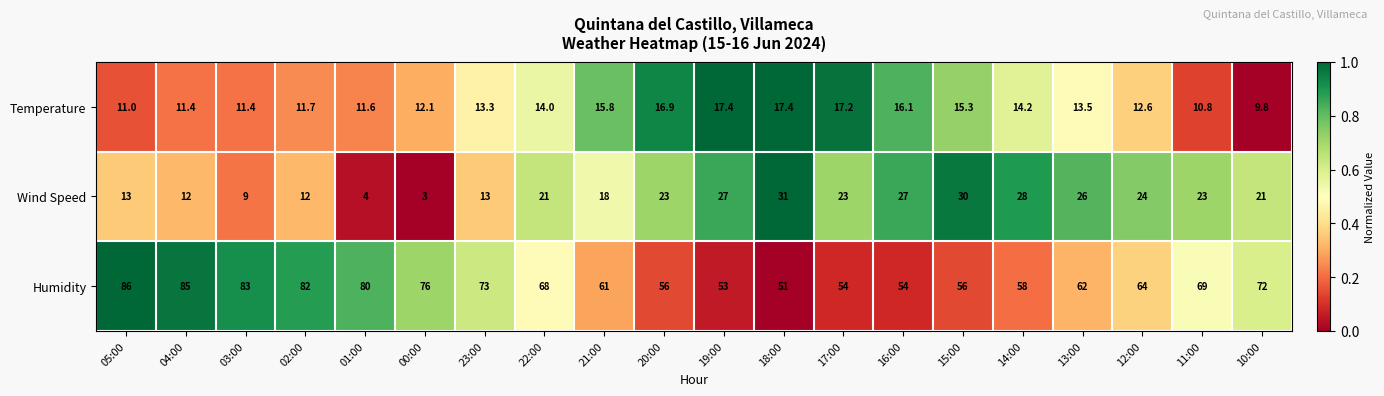

What is the total value across all series at 11:00?

102.8